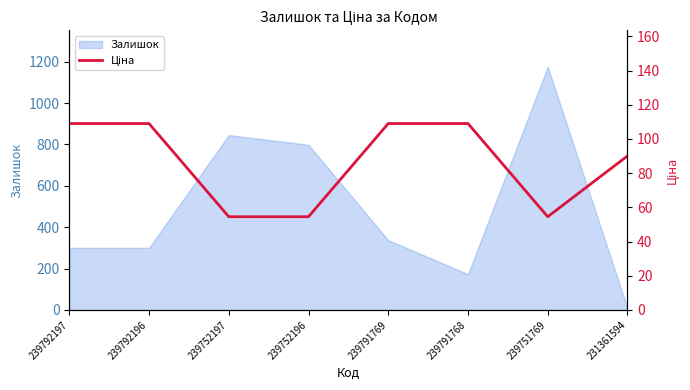

The Залишок series shows 1175 at 239751769. True or false?

True